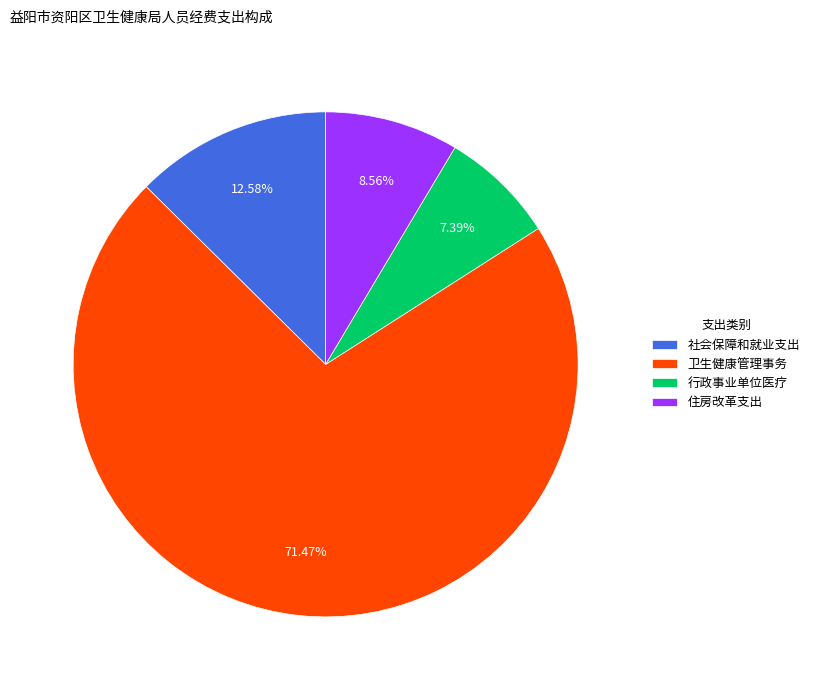

What is the ratio of the value at 卫生健康管理事务 to the value at 行政事业单位医疗?

9.7